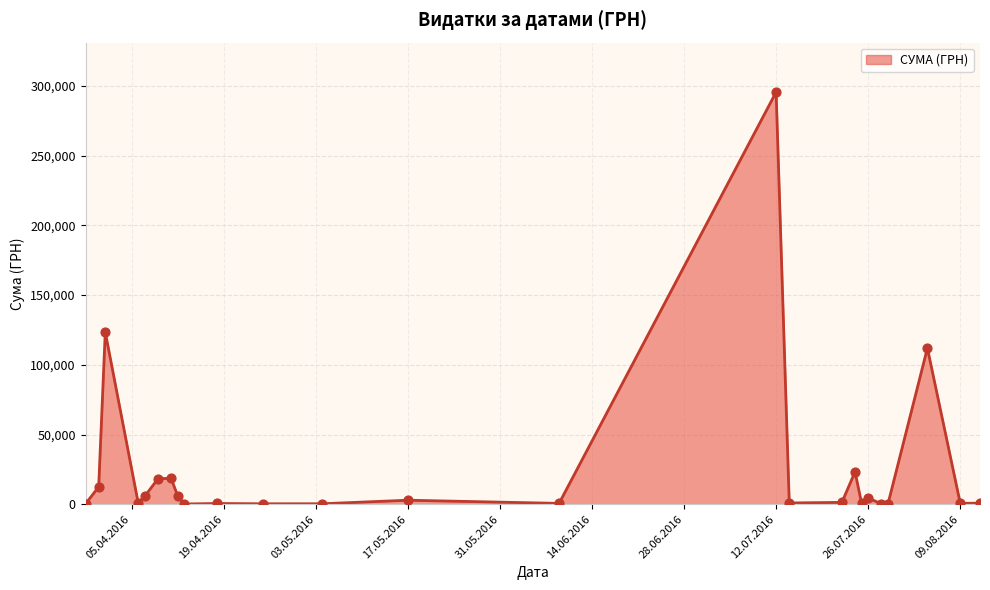

What is the difference between the maximum and minimum values?

295540.8